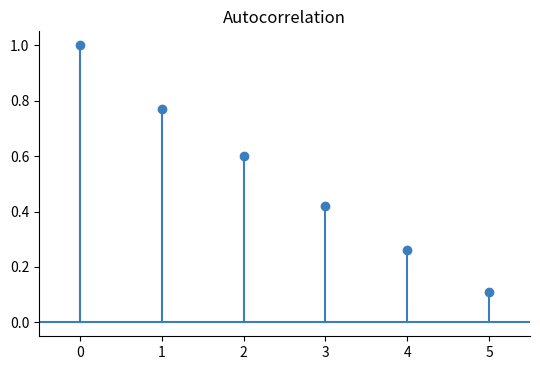

The value at 4 is 0.1. True or false?

False